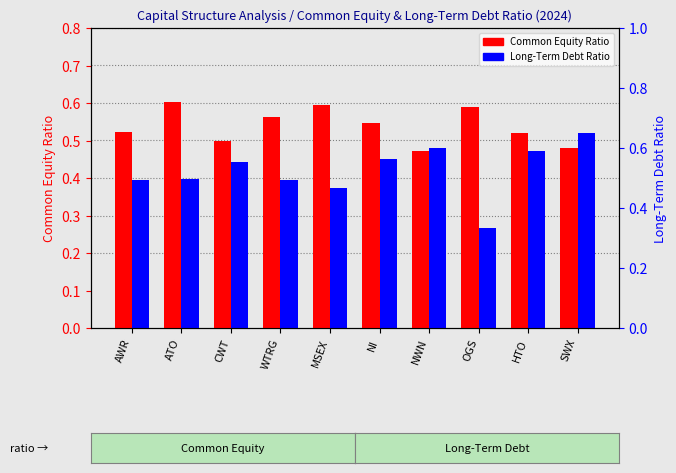

Which category has the lowest value in the Common Equity Ratio series?

NWN